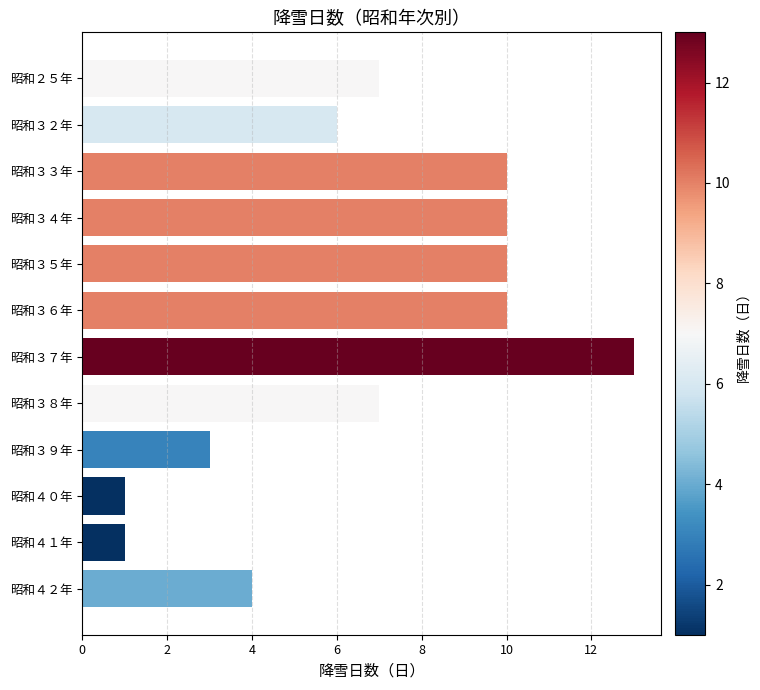

Reading bottom to top, list all the values displayed in this chart.

昭和４２年=4	昭和４１年=1	昭和４０年=1	昭和３９年=3	昭和３８年=7	昭和３７年=13	昭和３６年=10	昭和３５年=10	昭和３４年=10	昭和３３年=10	昭和３２年=6	昭和２５年=7